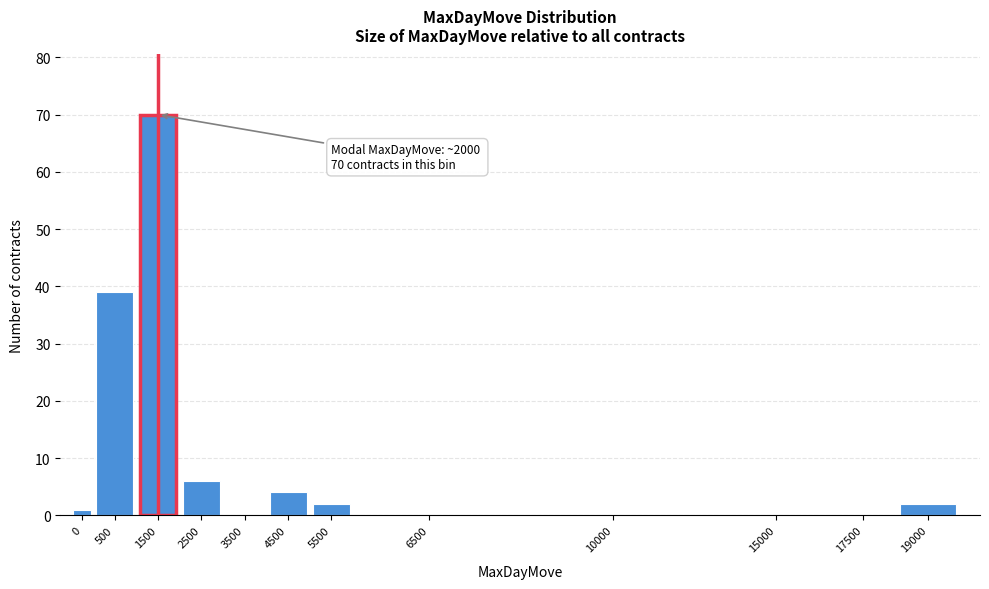

Reading right to left, extract all data points from this chart.

19000=2	17500=0	15000=0	10000=0	6500=0	5500=2	4500=4	3500=0	2500=6	1500=70	500=39	0=1